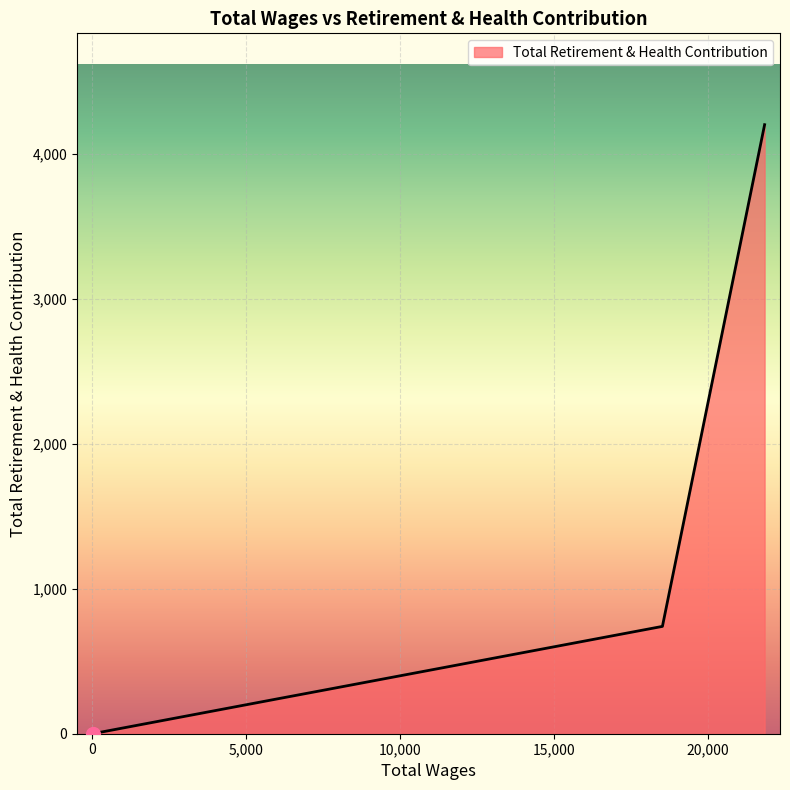

What is the difference between the second highest and minimum values?

740